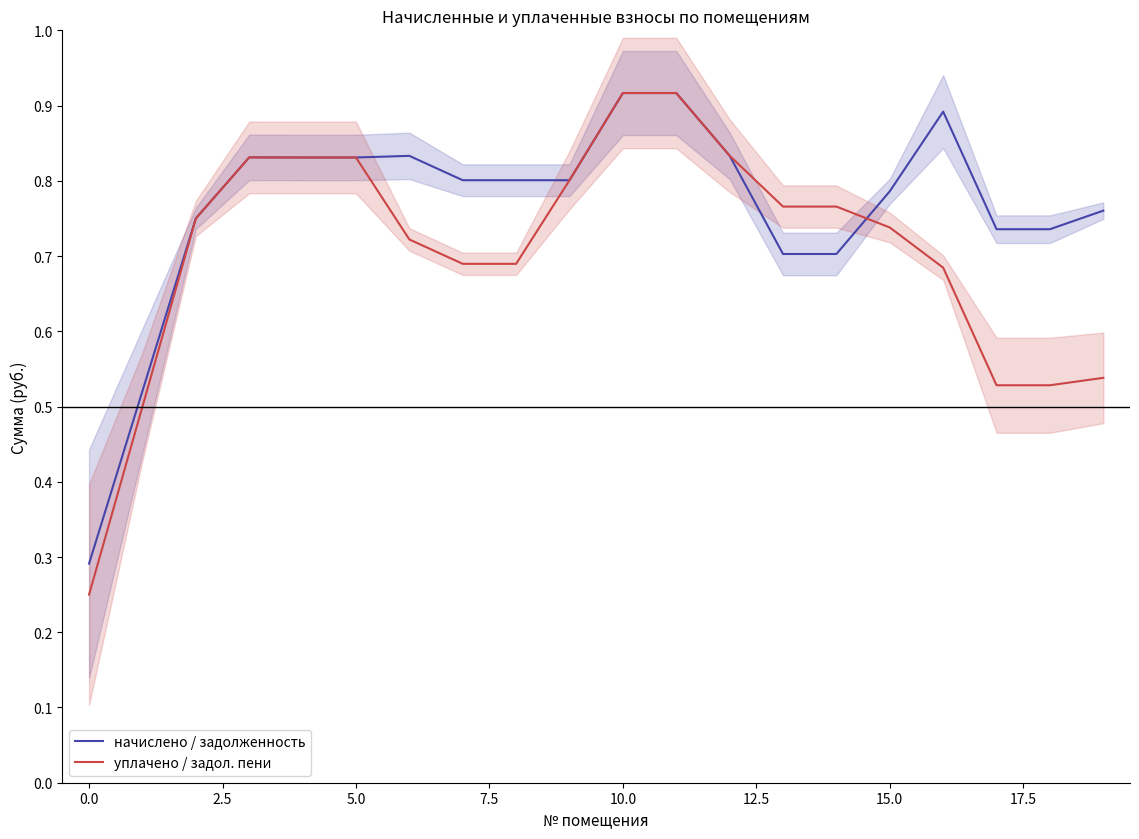

What is the value of the начислено / задолженность point at the 13th from the left?

0.8